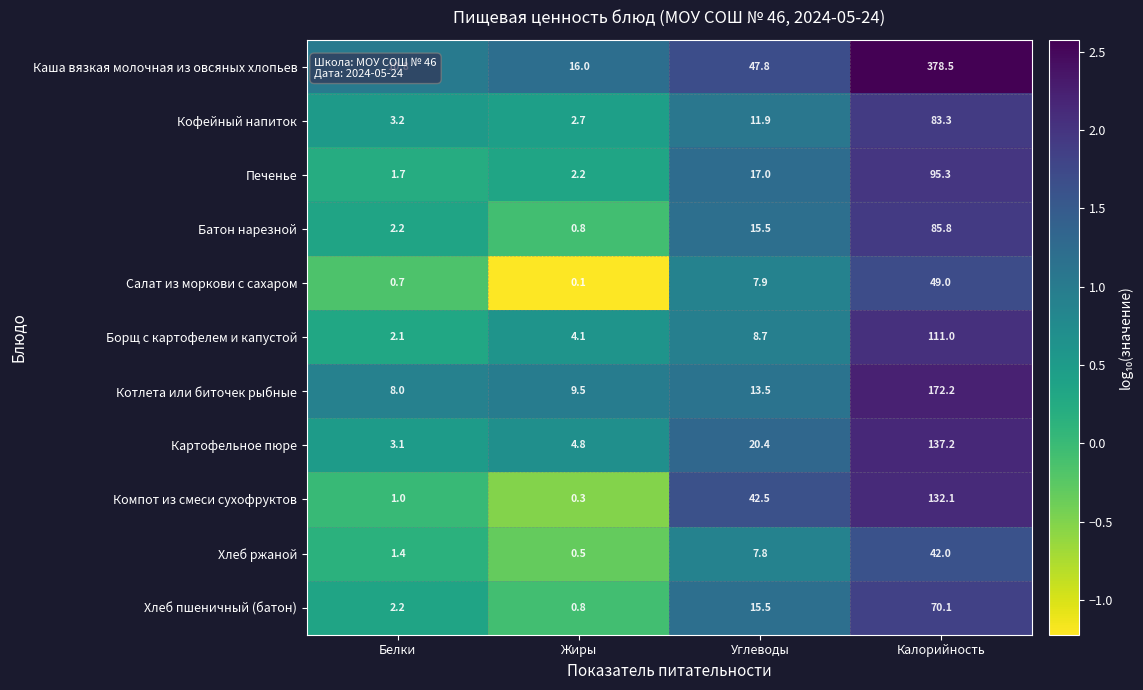

What is the difference between the maximum and minimum values in the Картофельное пюре series?

134.1